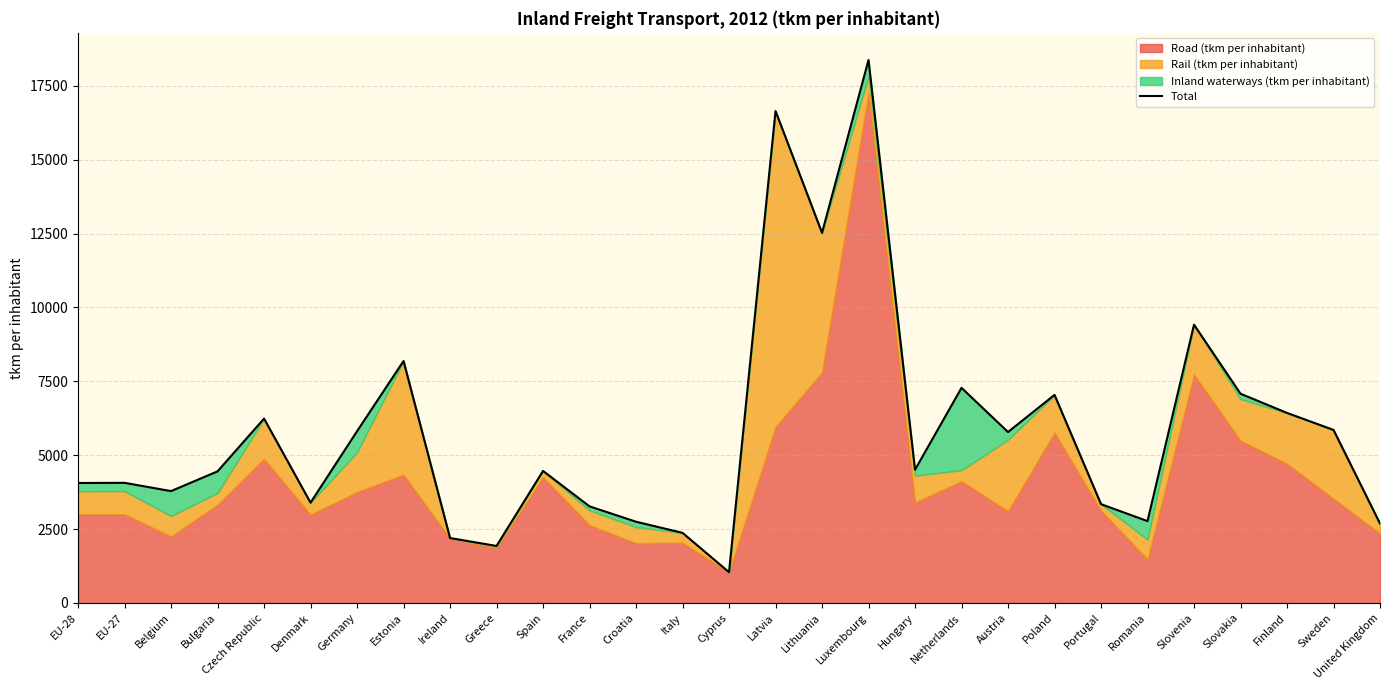

The chart shows a value of 9761.3 at Netherlands. True or false?

False